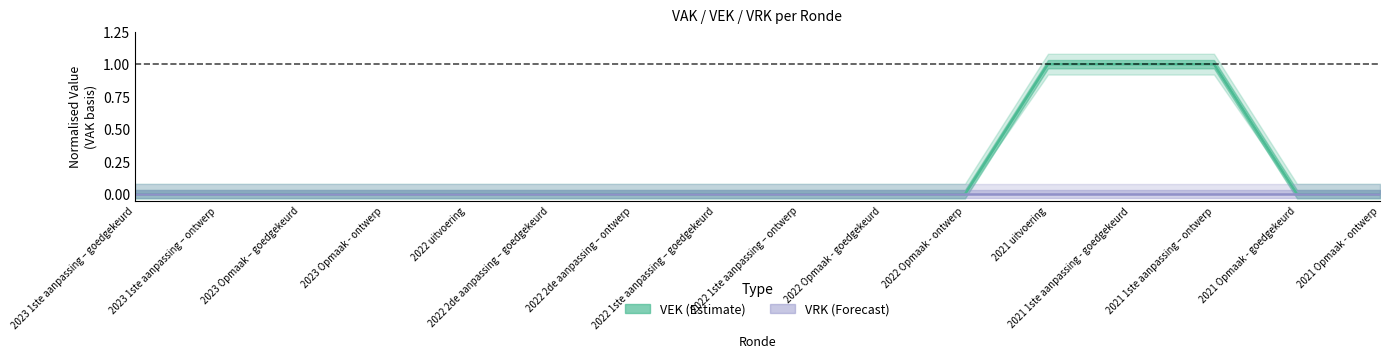

Count the VEK (Estimate) values in the range 0 to 1.

16